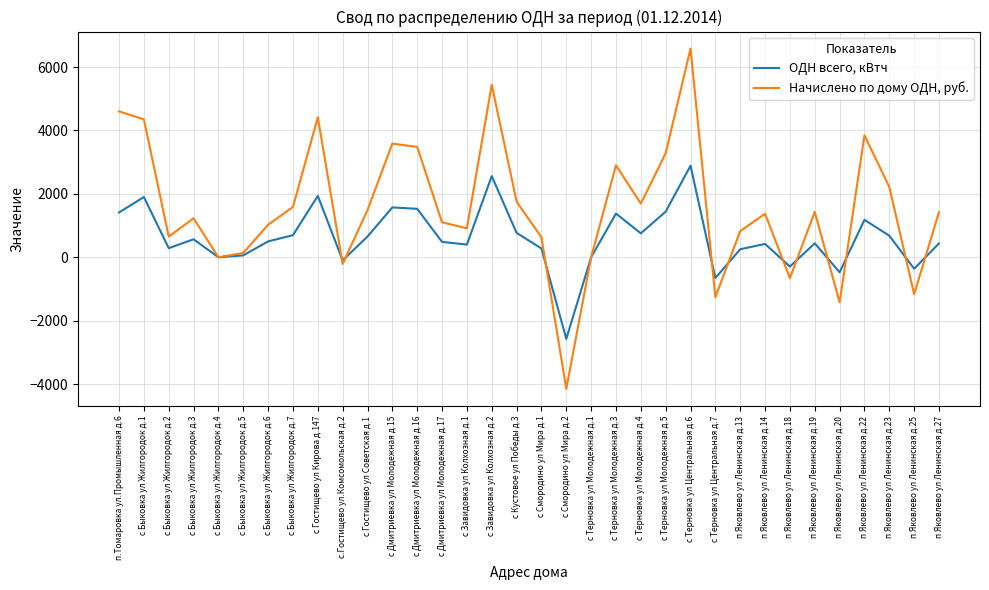

What is the total value across all series at п Яковлево ул Ленинская д.22?

5026.8